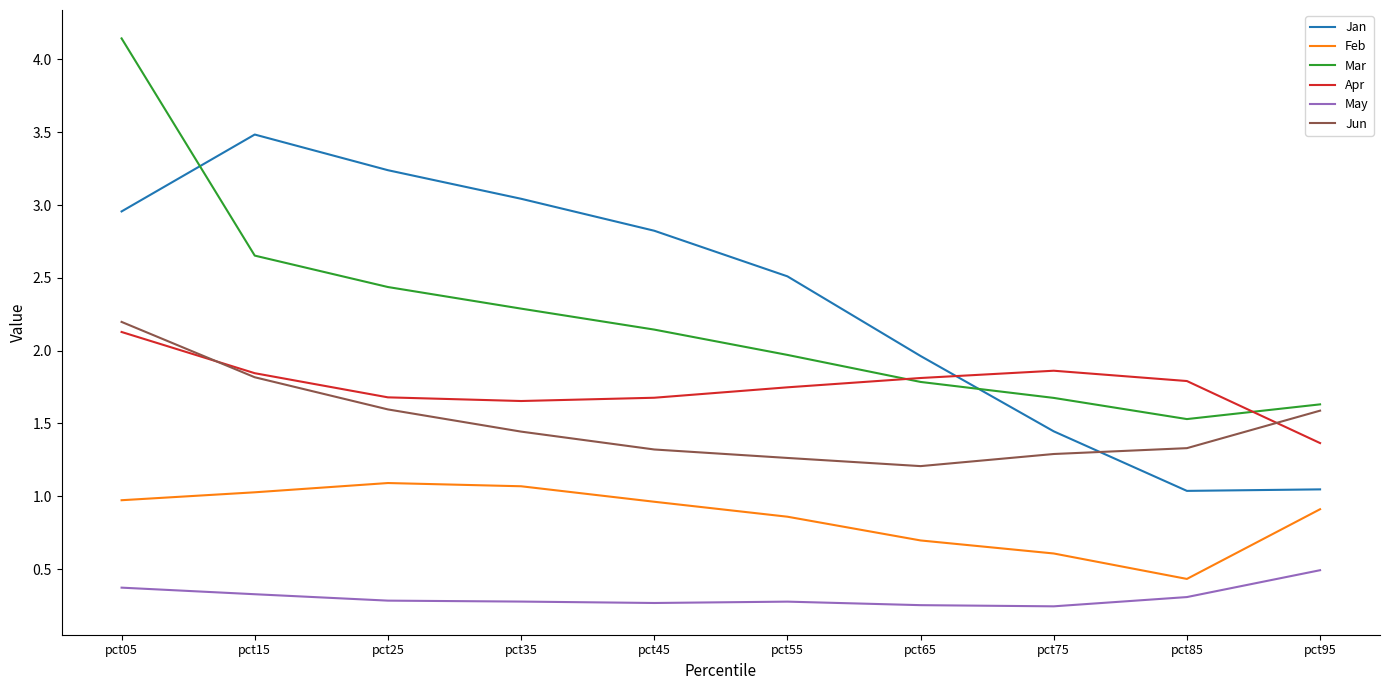

True or false: May and Jan cross at least once.

False